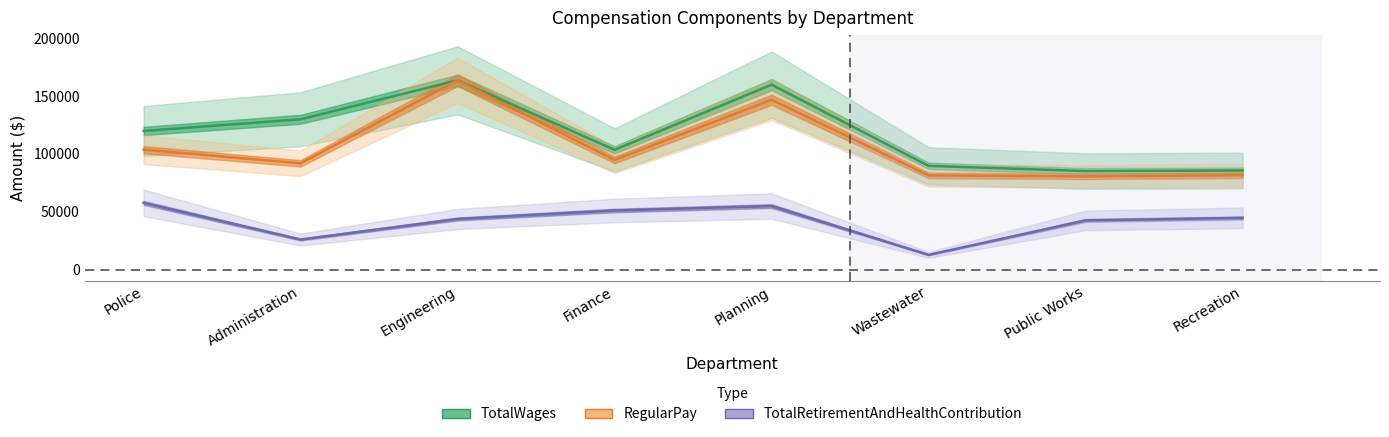

Between Wastewater and Police, which is larger?

Police